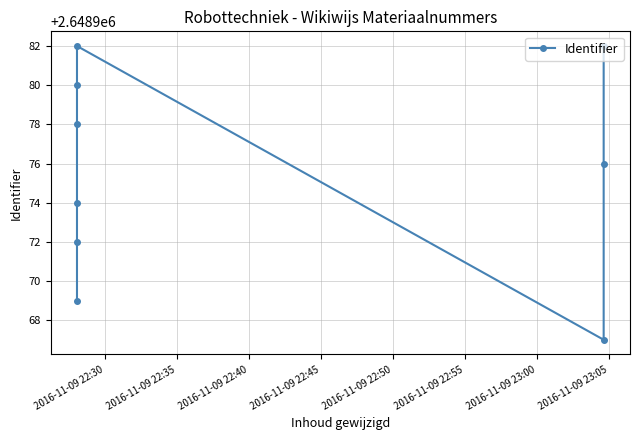

The value at 2016-11-09 22:50 is 4525950. True or false?

False